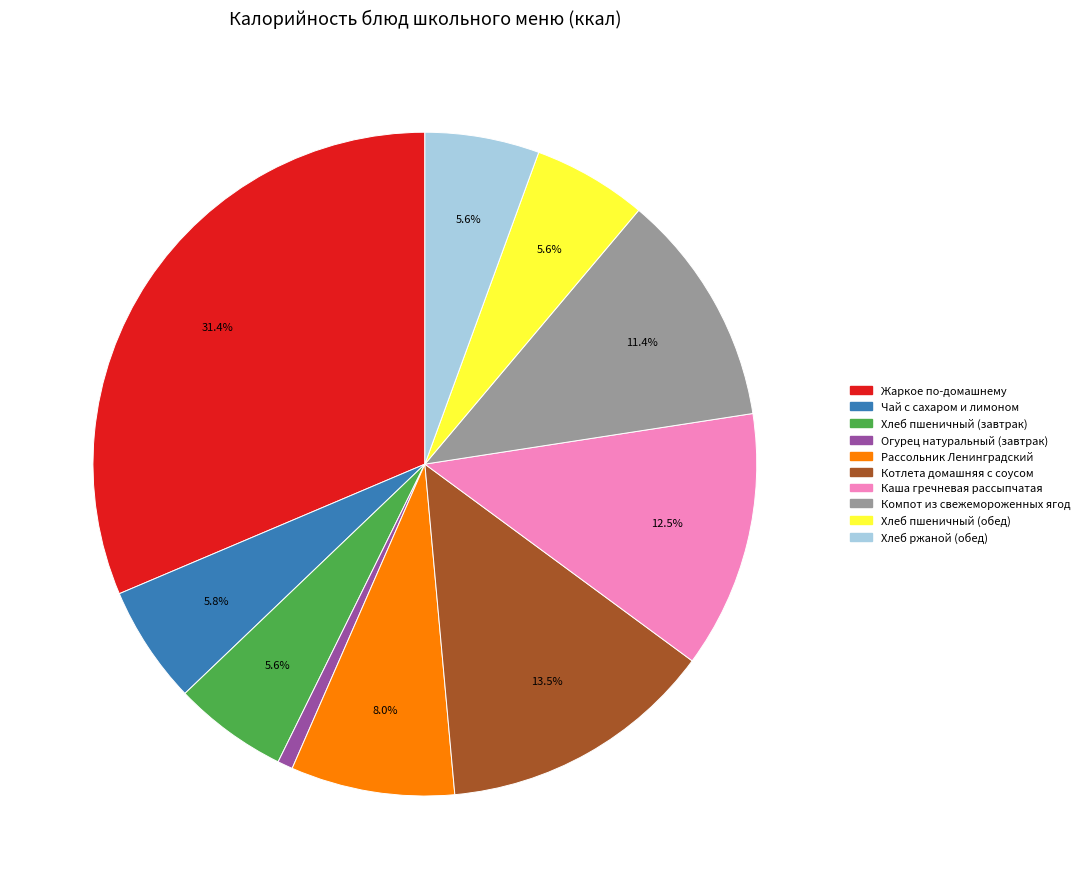

How many segments does this pie chart have?

10